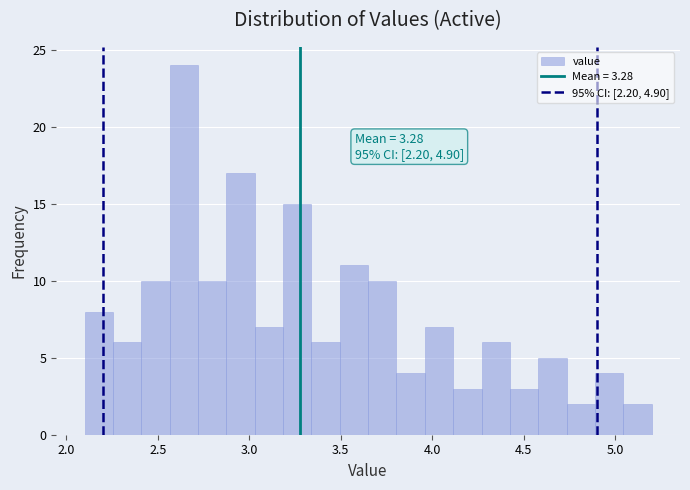

Around what value on the x-axis is the tallest bar? Give the approximate position of its centre, as read against the axis.

2.65